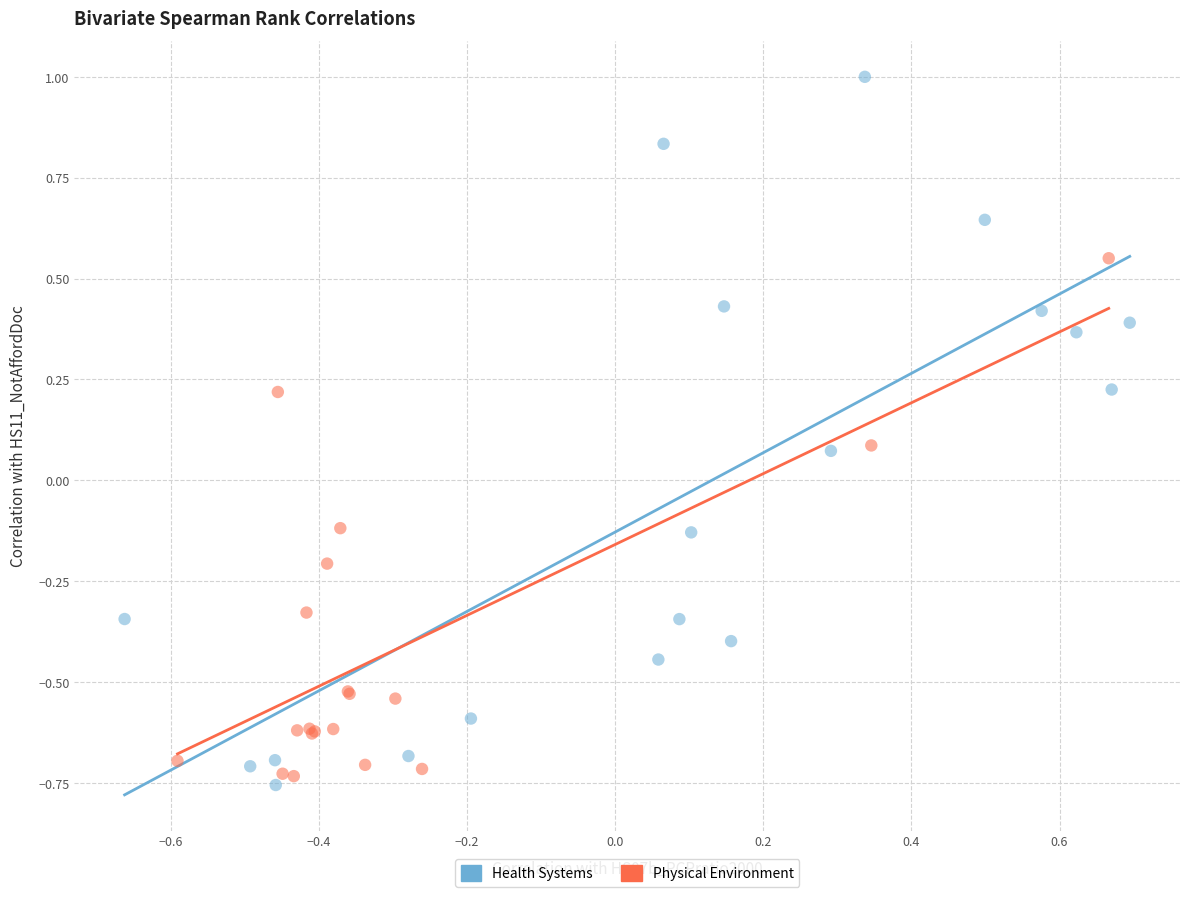

Which series contains the highest Y value?

Health Systems